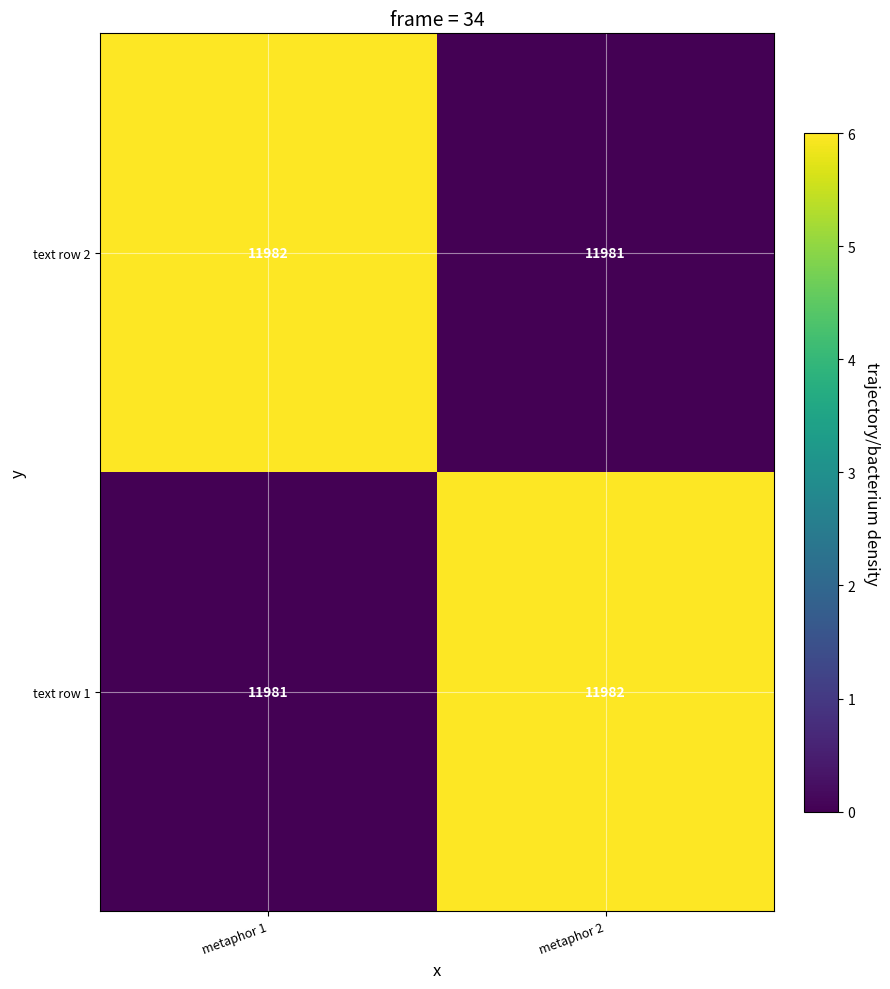

What is the total value across all series at metaphor 2?

23963